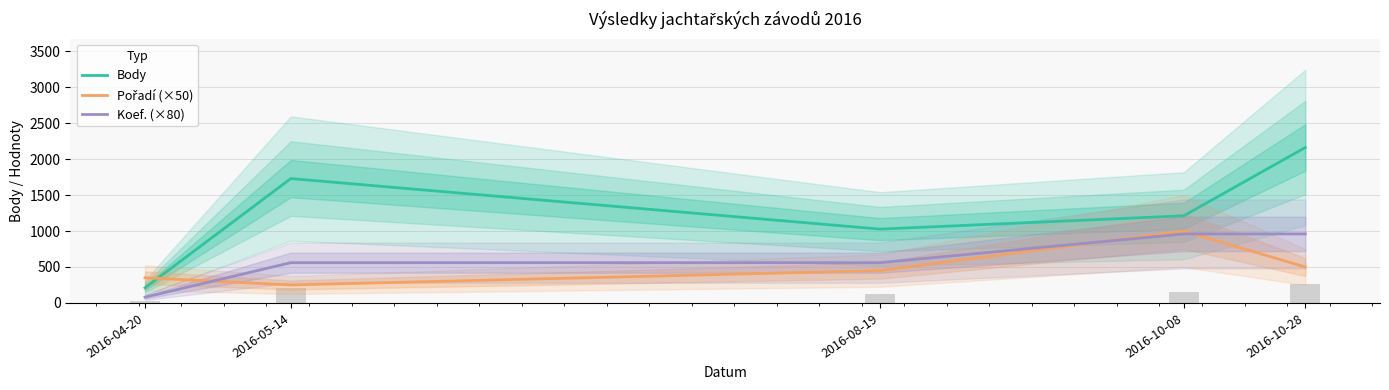

Where is Pořadí (×50) nearest to the value 625?

2016-10-28